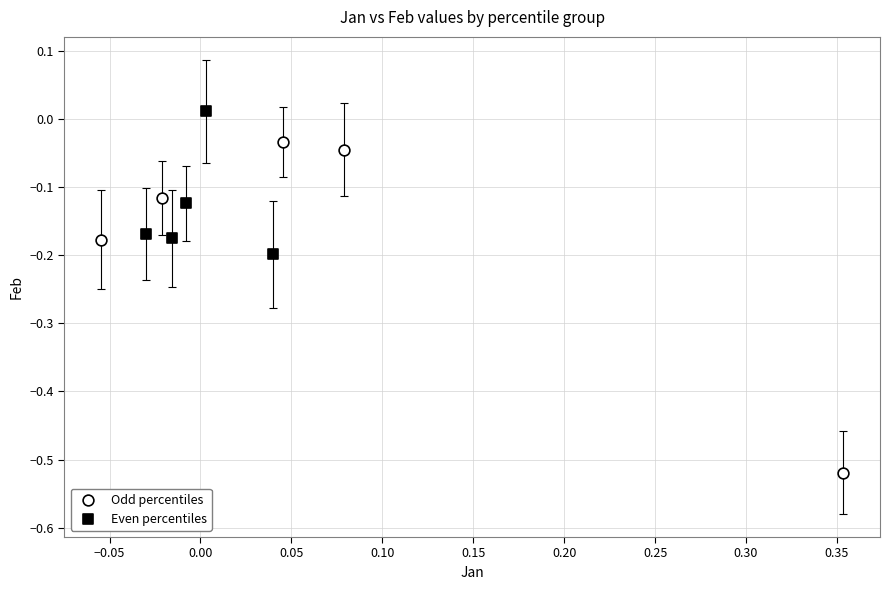

Which series contains the highest Y value?

Even percentiles